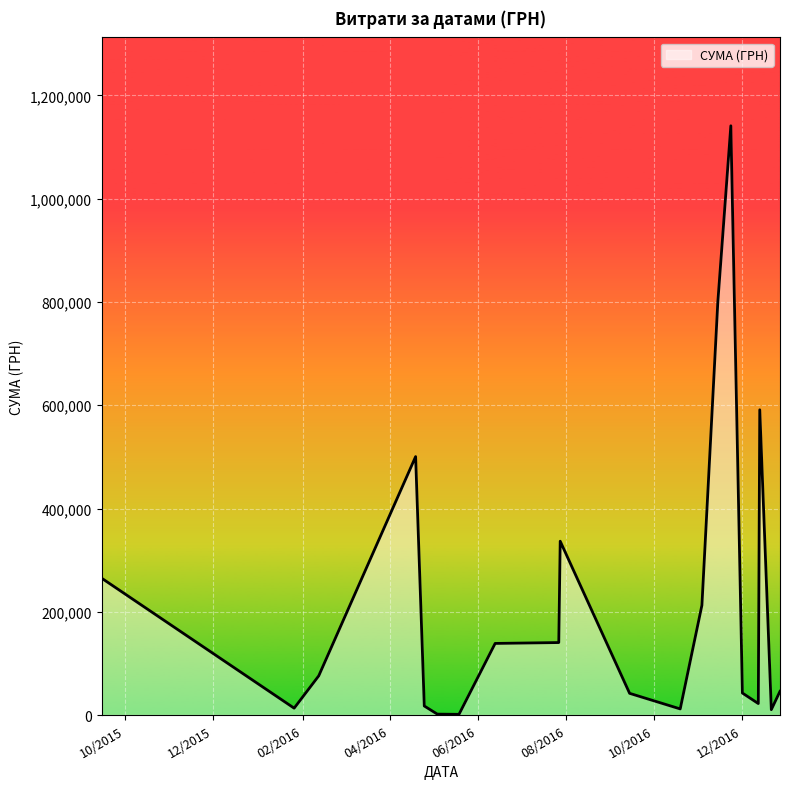

What is the difference between the maximum and minimum values?

1139949.4